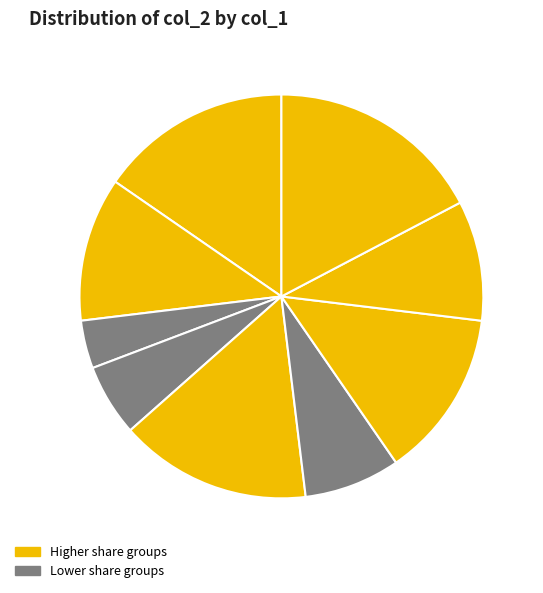

Which slice is the smallest?

1